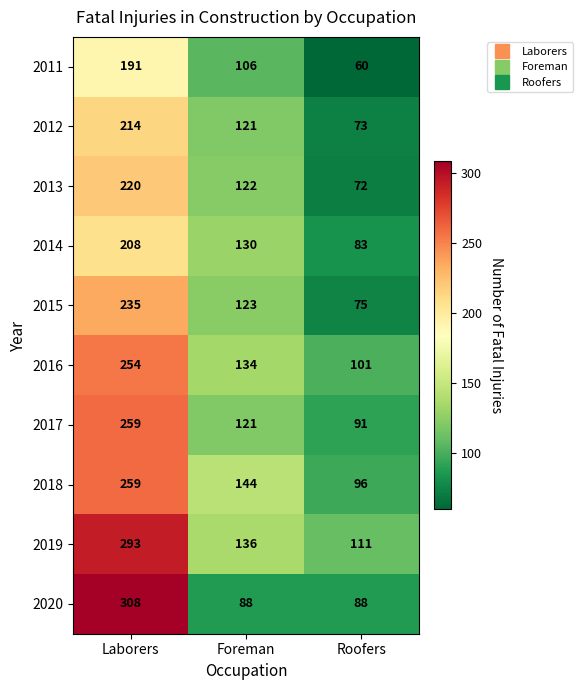

Which series has the largest total across all categories?

2019